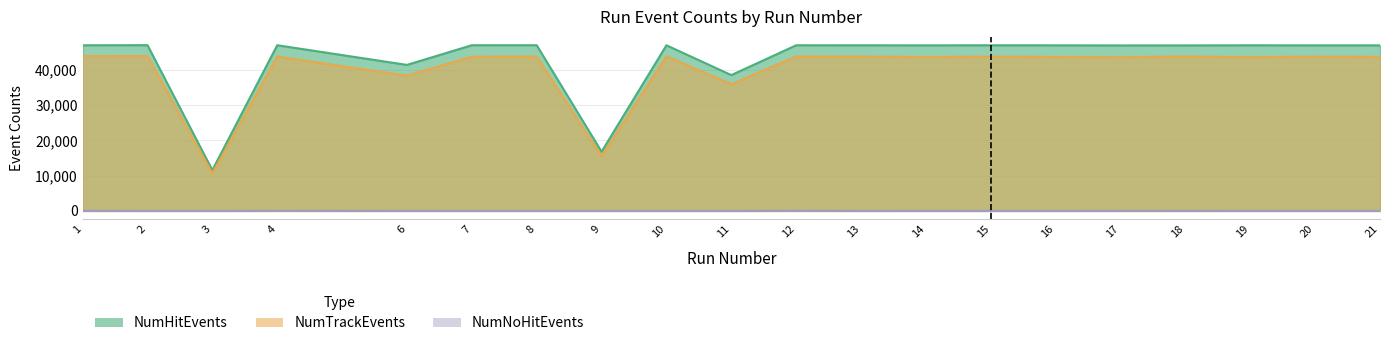

Between 9 and 3, which is larger?

9